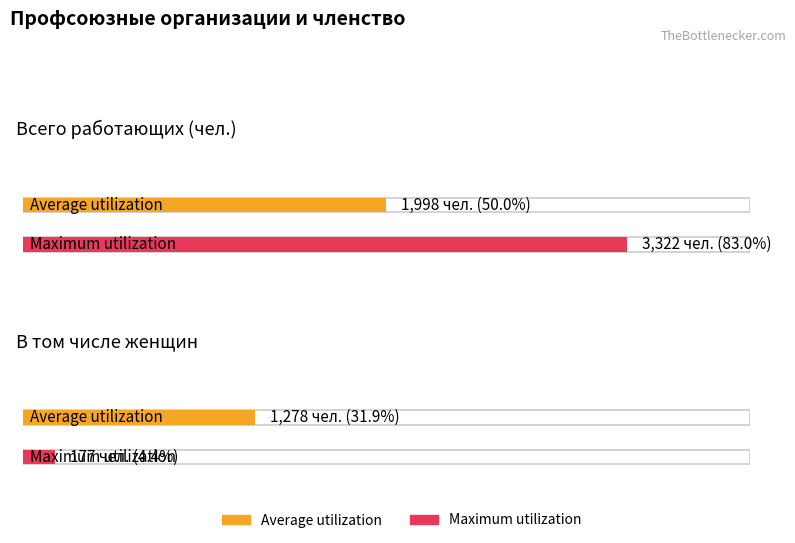

The value of Average utilization at В том числе женщин is 1868. True or false?

False